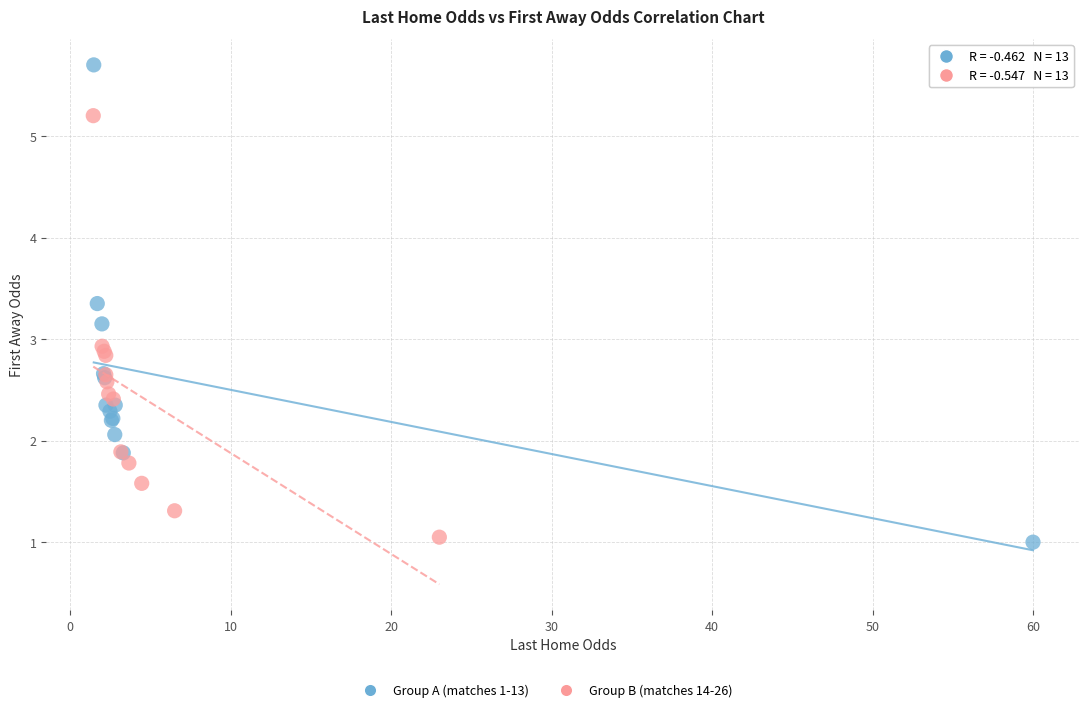

Which series reaches the minimum Y coordinate?

Group A (matches 1-13)